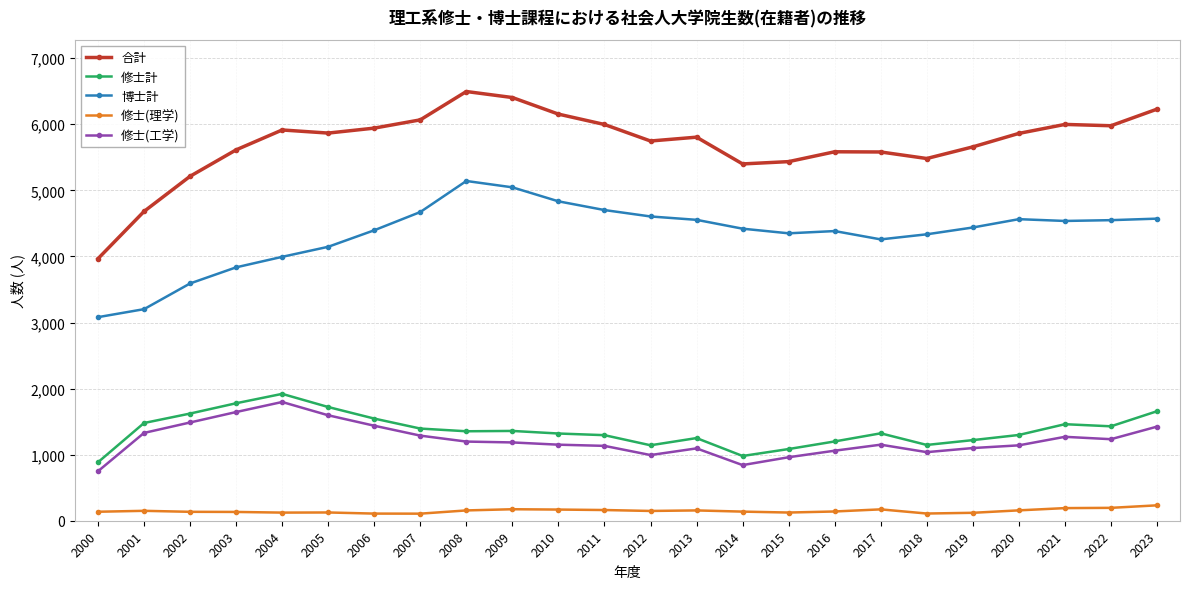

What is the sum of all 修士(工学) values?

29306